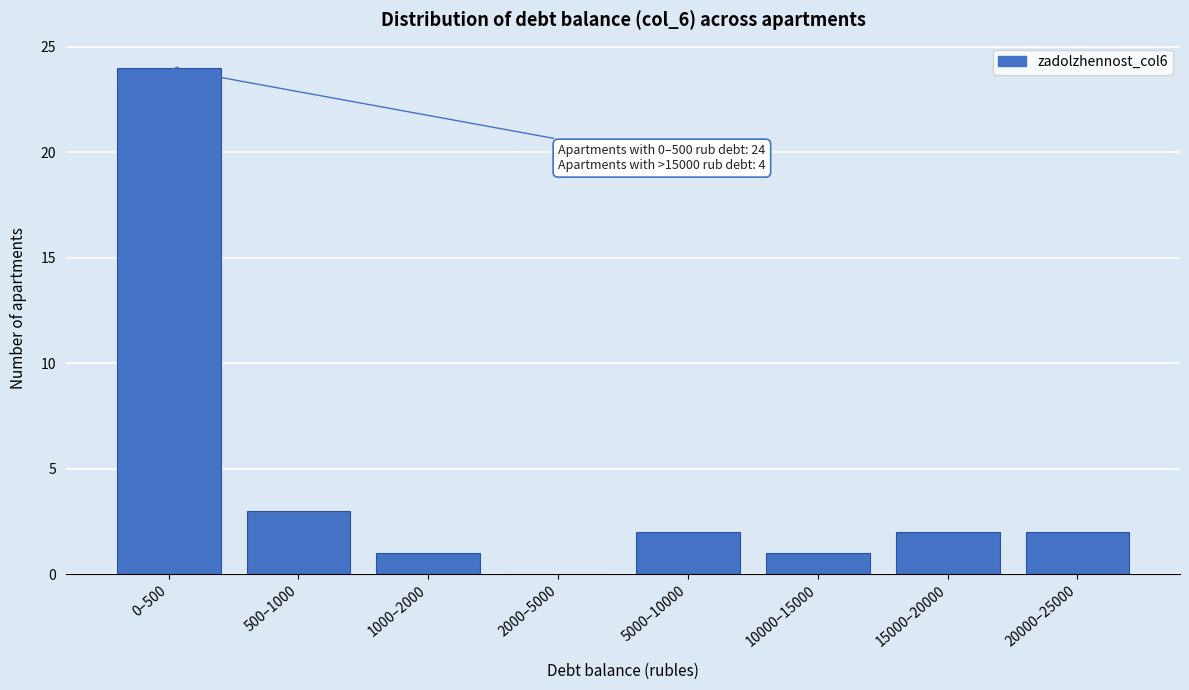

Reading left to right, what are all the values shown in this chart?

0–500=24	500–1000=3	1000–2000=1	2000–5000=0	5000–10000=2	10000–15000=1	15000–20000=2	20000–25000=2